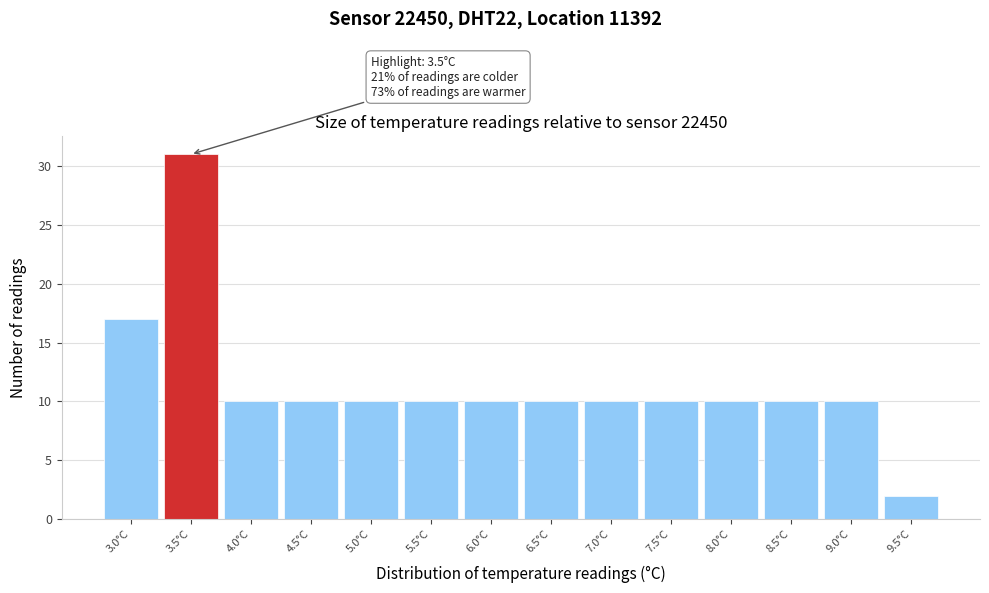

Which range on the x-axis has the tallest bar?

3.25 to 3.75